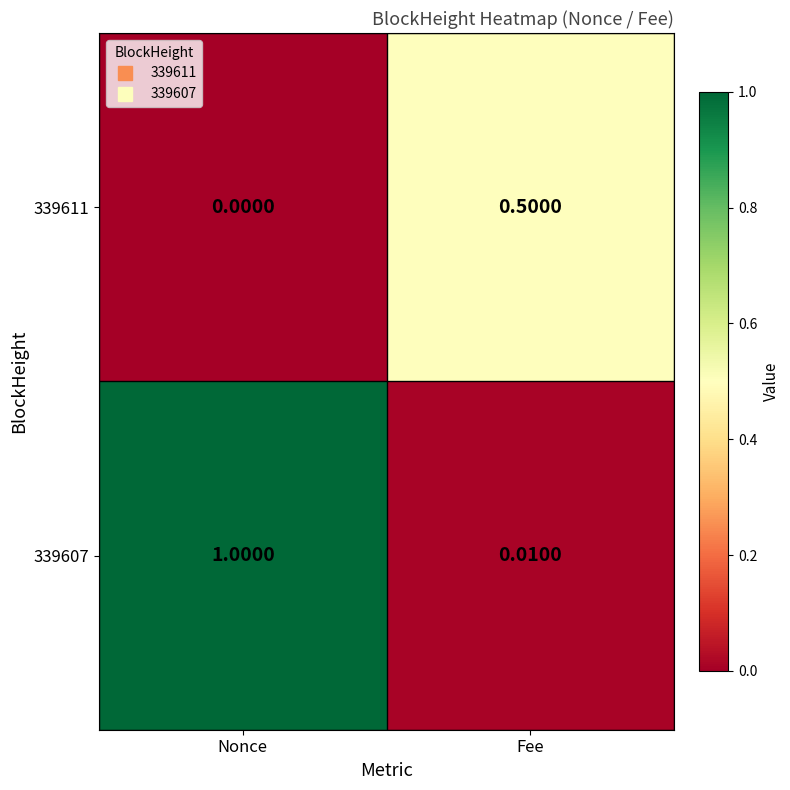

What is the difference between the highest and lowest values at Nonce?

1.0